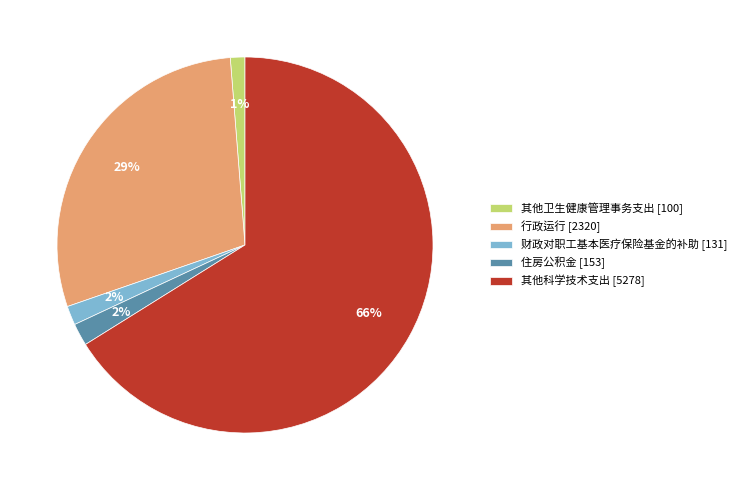

True or false: 财政对职工基本医疗保险基金的补助 accounts for 13% of the total.

False